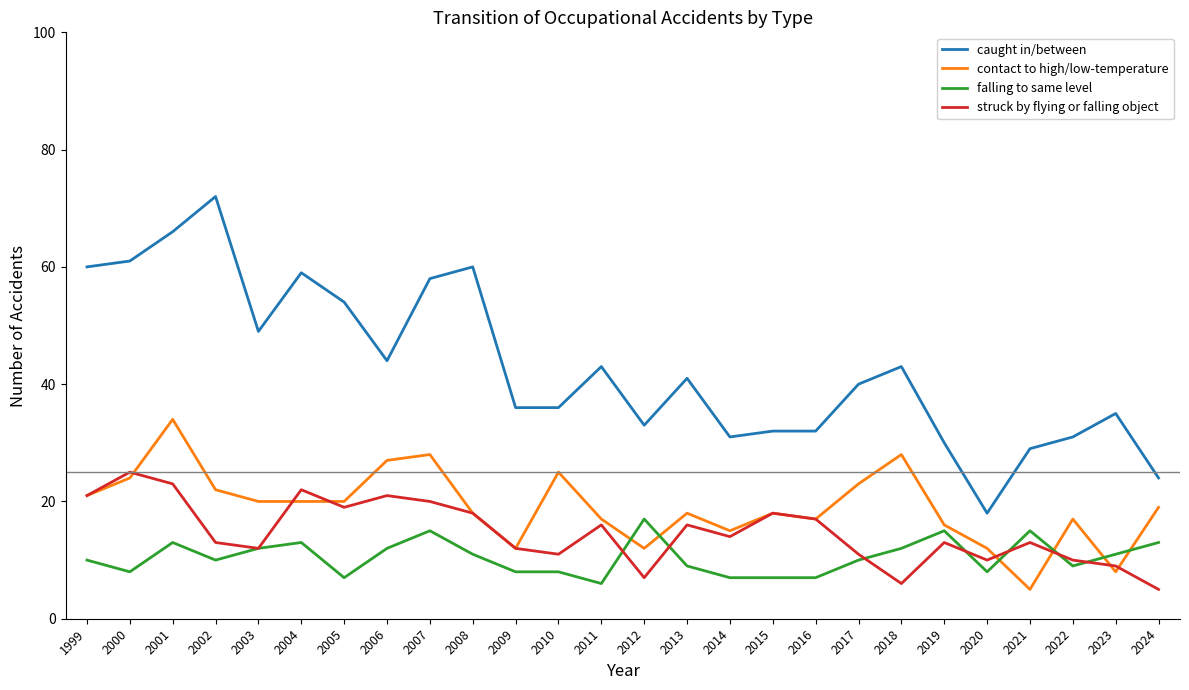

At which label does contact to high/low-temperature first exceed 19?

1999